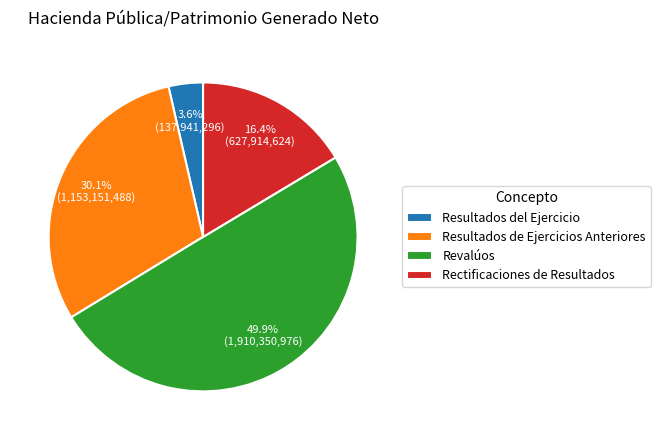

Approximately how many times larger is the value at Revalúos compared to Resultados de Ejercicios Anteriores?

1.7